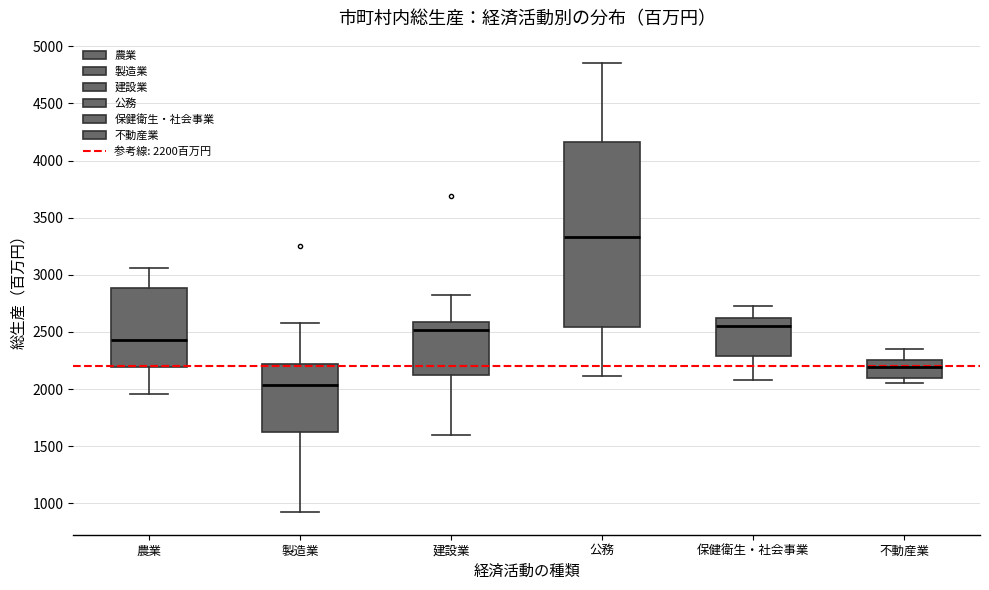

Reading left to right, transcribe this box plot: for each box, give where its median line is, the range the box spans, and where its two whiskers end, as read against the y-axis. The values are not printed on the chart, so give them approximately, as read against the axis.

農業: median 2450, box 2200 to 2900, whiskers 1950 to 3050
製造業: median 2050, box 1600 to 2200, whiskers 900 to 2600
建設業: median 2500, box 2100 to 2600, whiskers 1600 to 2800
公務: median 3350, box 2550 to 4150, whiskers 2100 to 4850
保健衛生・社会事業: median 2550, box 2300 to 2600, whiskers 2100 to 2750
不動産業: median 2200, box 2100 to 2250, whiskers 2050 to 2350